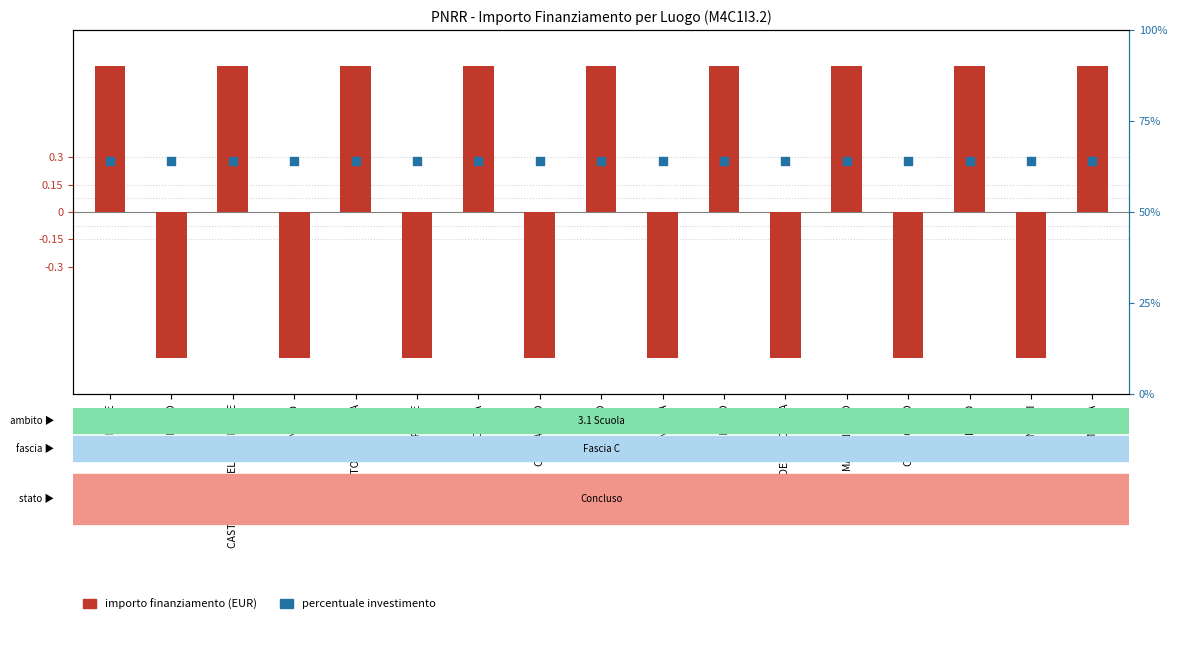

Which series has the largest Y range (max minus min)?

importo finanziamento (EUR)